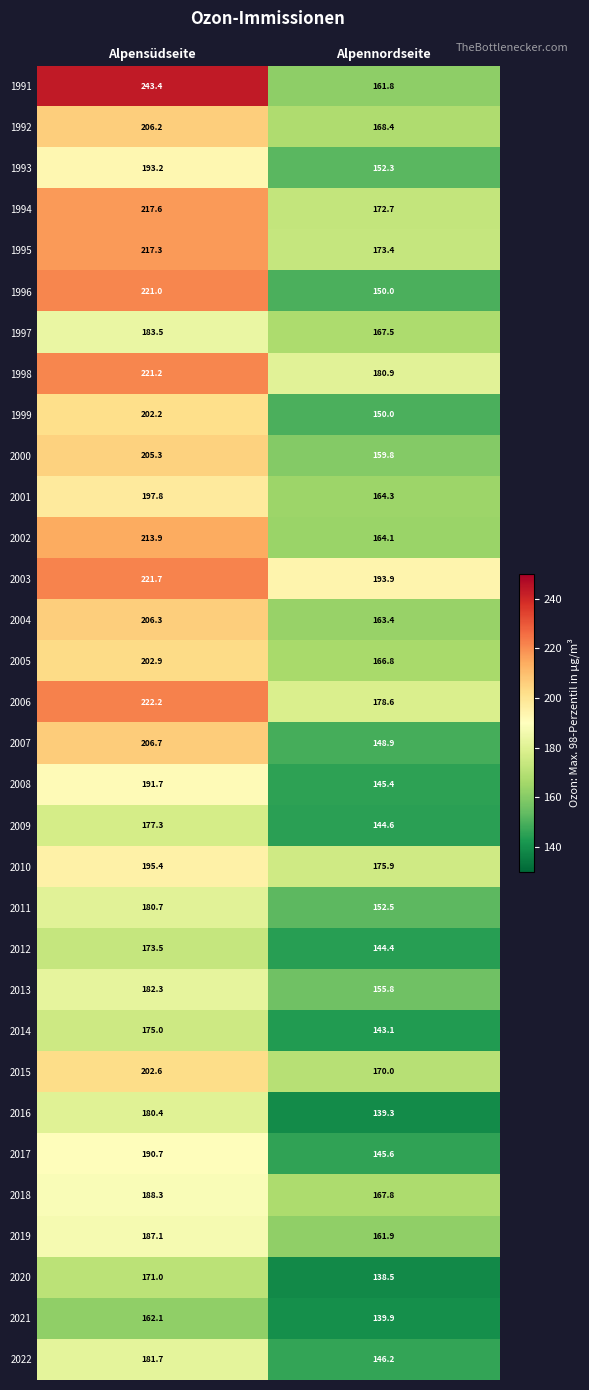

Which series has the largest total across all categories?

2003